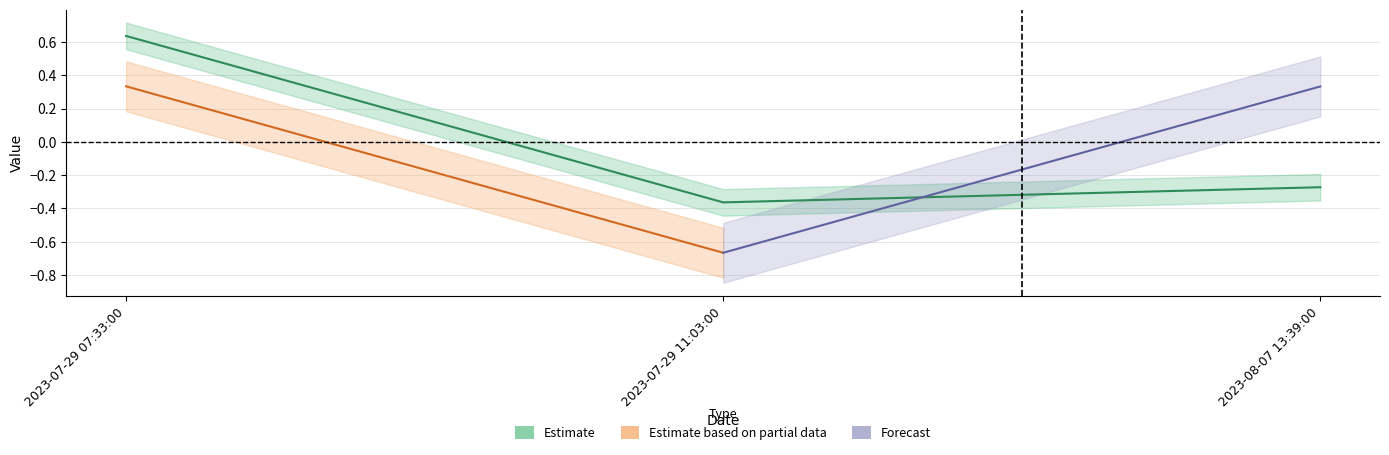

List the labels in order of value, largest first.

2023-07-29 07:33:00, 2023-08-07 13:39:00, 2023-07-29 11:03:00